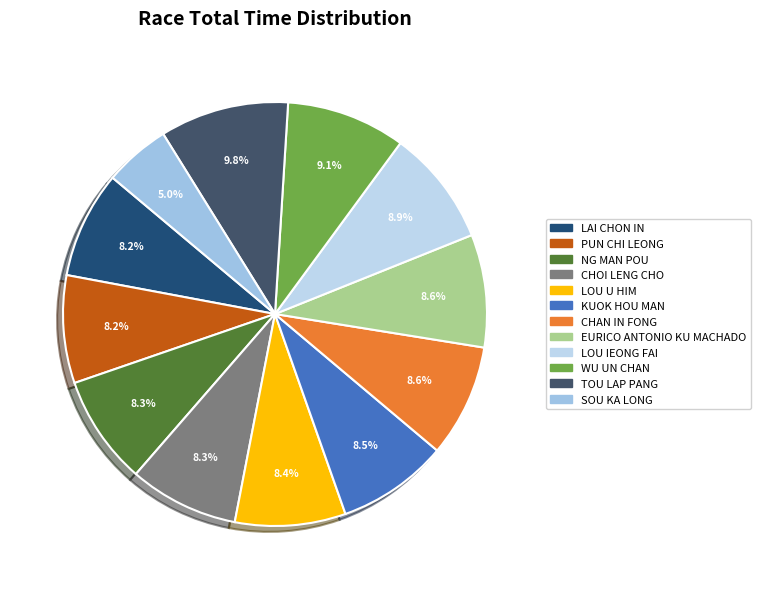

Count the number of slices in the pie.

12